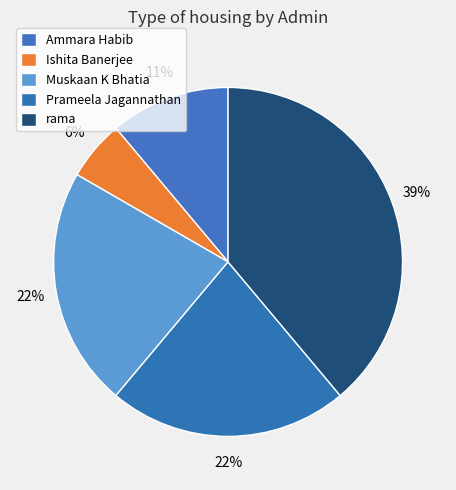

To the nearest percent, what portion does Muskaan K Bhatia represent?

22%